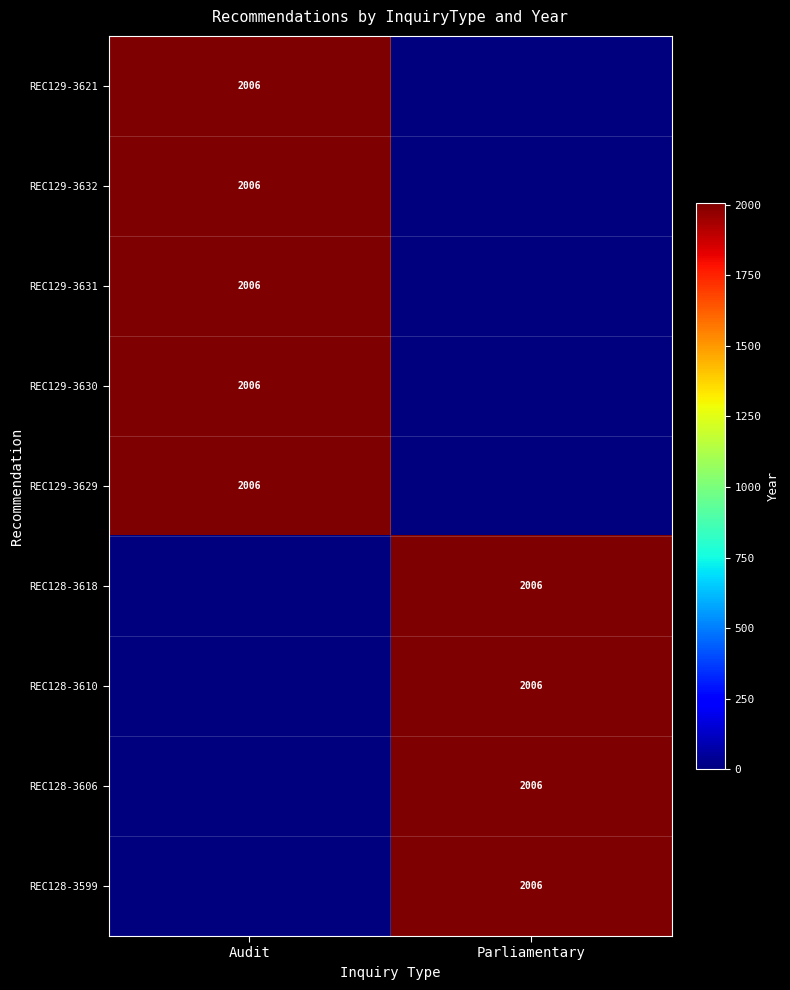

The value of REC128-3618 at Parliamentary is 2006. True or false?

True